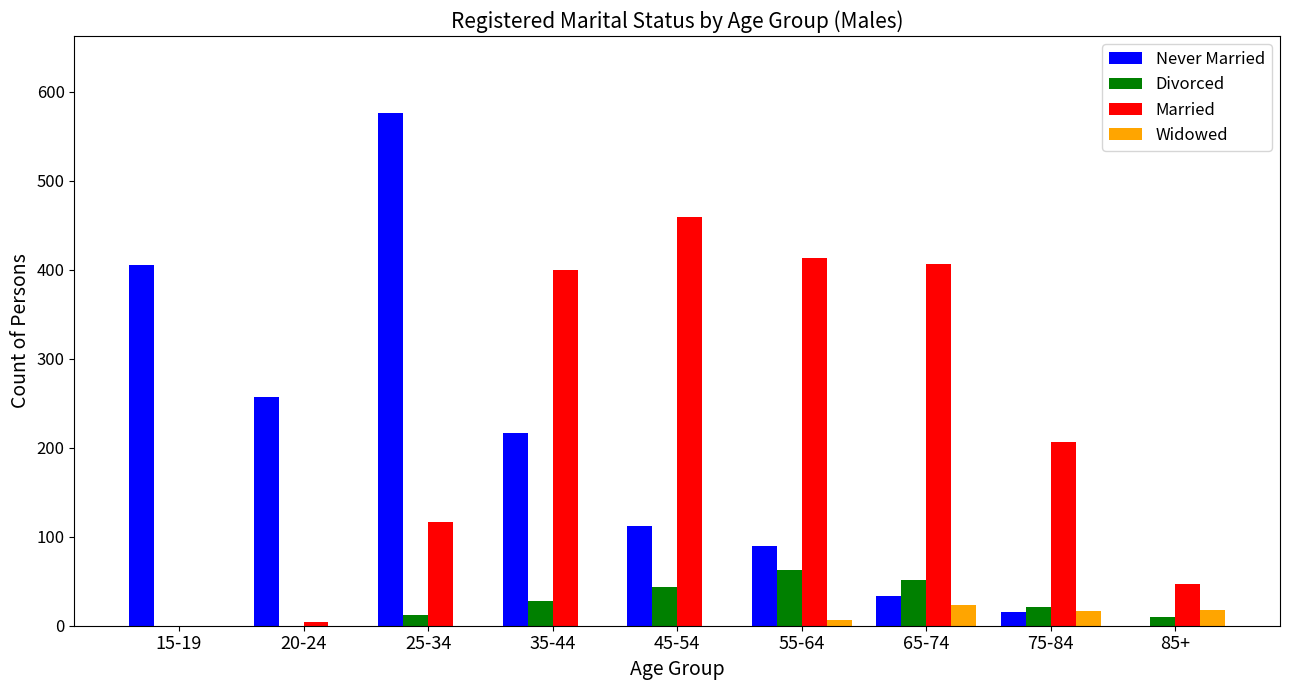

What value does the Divorced series have at 75-84?

21